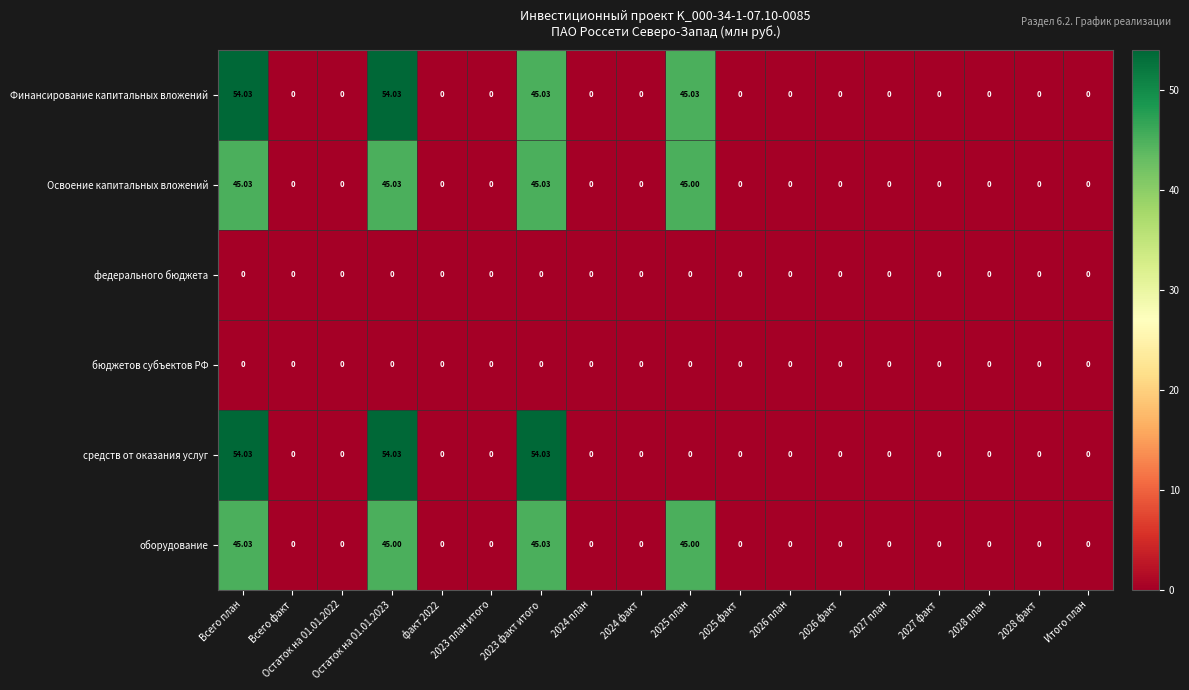

Which series has the largest total across all categories?

Финансирование капитальных вложений